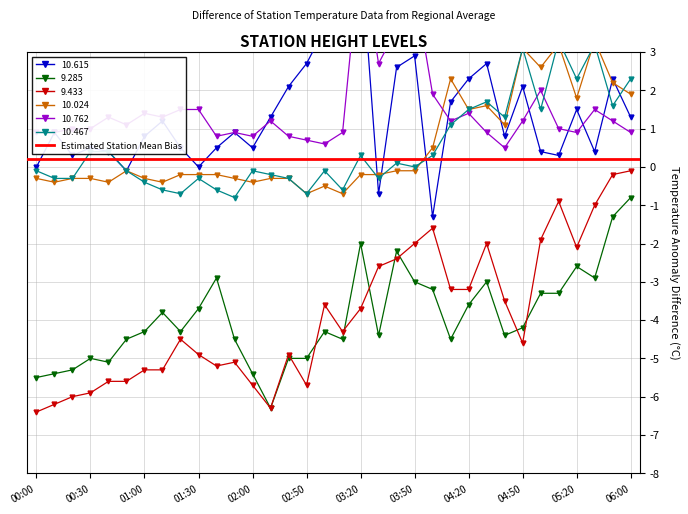

The value of  10.762 at 03:40 is 3.6. True or false?

True